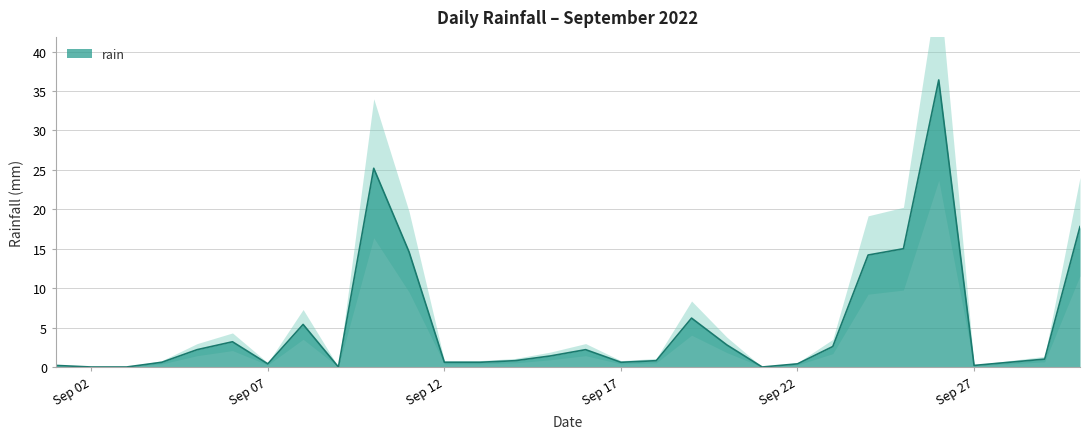

List the labels in order of value, smallest first.

2022-09-02, 2022-09-03, 2022-09-09, 2022-09-21, 2022-09-01, 2022-09-27, 2022-09-07, 2022-09-22, 2022-09-04, 2022-09-12, 2022-09-13, 2022-09-17, 2022-09-28, 2022-09-14, 2022-09-18, 2022-09-29, 2022-09-15, 2022-09-05, 2022-09-16, 2022-09-23, 2022-09-20, 2022-09-06, 2022-09-08, 2022-09-19, 2022-09-24, 2022-09-11, 2022-09-25, 2022-09-30, 2022-09-10, 2022-09-26